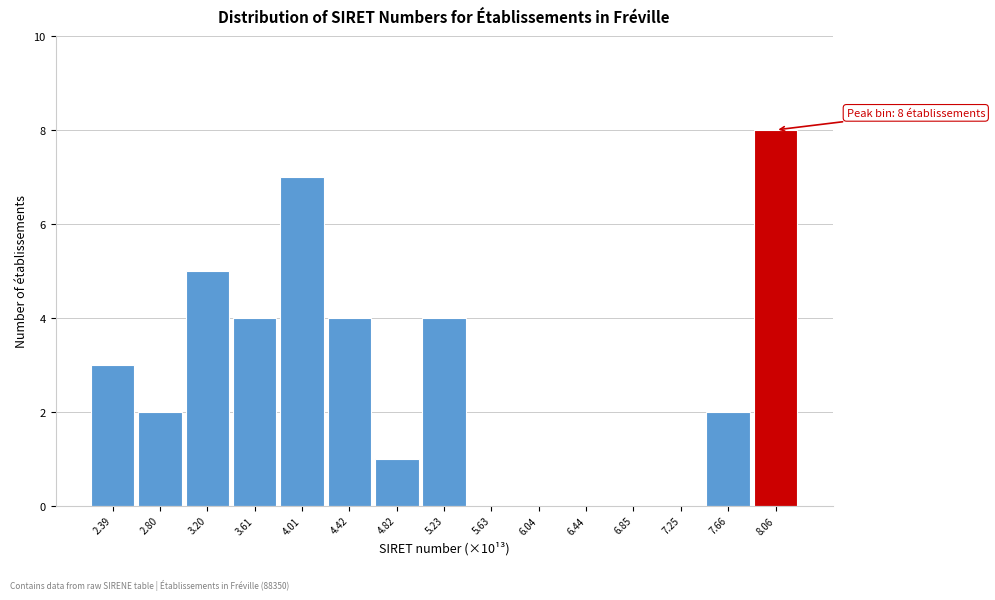

Reading left to right, list all the values displayed in this chart.

2.39=3	2.80=2	3.20=5	3.61=4	4.01=7	4.42=4	4.82=1	5.23=4	5.63=0	6.04=0	6.44=0	6.85=0	7.25=0	7.66=2	8.06=8